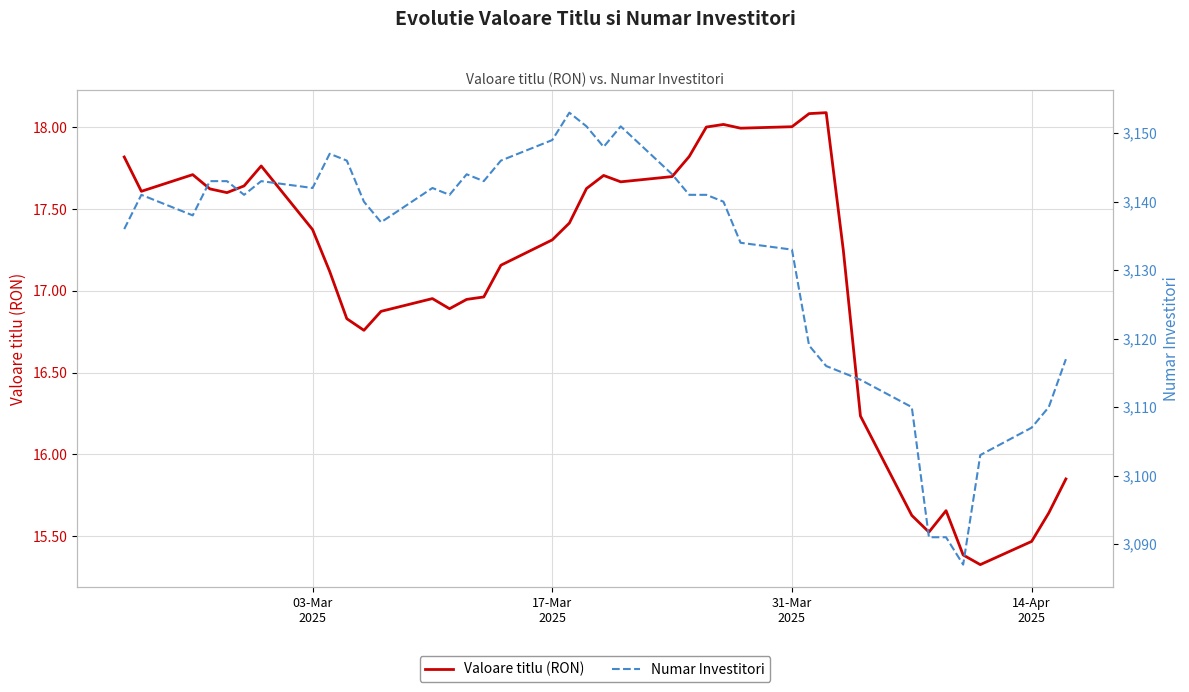

Reading left to right, what are all the values shown in this chart?

Valoare titlu (RON): 17.8	17.6	17.7	17.6	17.6	17.6	17.8	17.4	17.1	16.8	16.8	16.9	17.0	16.9	16.9	17.0	17.2	17.3	17.4	17.6	17.7	17.7	17.7	17.8	18.0	18.0	18.0	18.0	18.1	18.1	17.2	16.2	15.6	15.5	15.7	15.4	15.3	15.5	15.6	15.8
Numar Investitori: 3136.0	3141.0	3138.0	3143.0	3143.0	3141.0	3143.0	3142.0	3147.0	3146.0	3140.0	3137.0	3142.0	3141.0	3144.0	3143.0	3146.0	3149.0	3153.0	3151.0	3148.0	3151.0	3144.0	3141.0	3141.0	3140.0	3134.0	3133.0	3119.0	3116.0	3115.0	3114.0	3110.0	3091.0	3091.0	3087.0	3103.0	3107.0	3110.0	3117.0